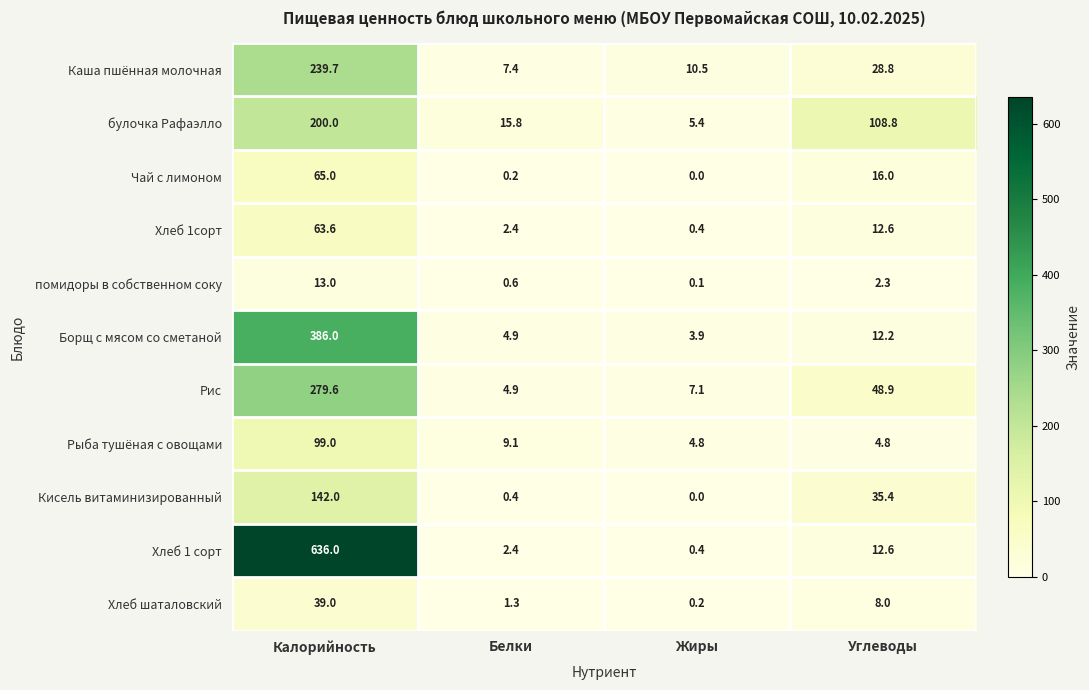

Which series has the largest range (max minus min)?

Хлеб 1 сорт